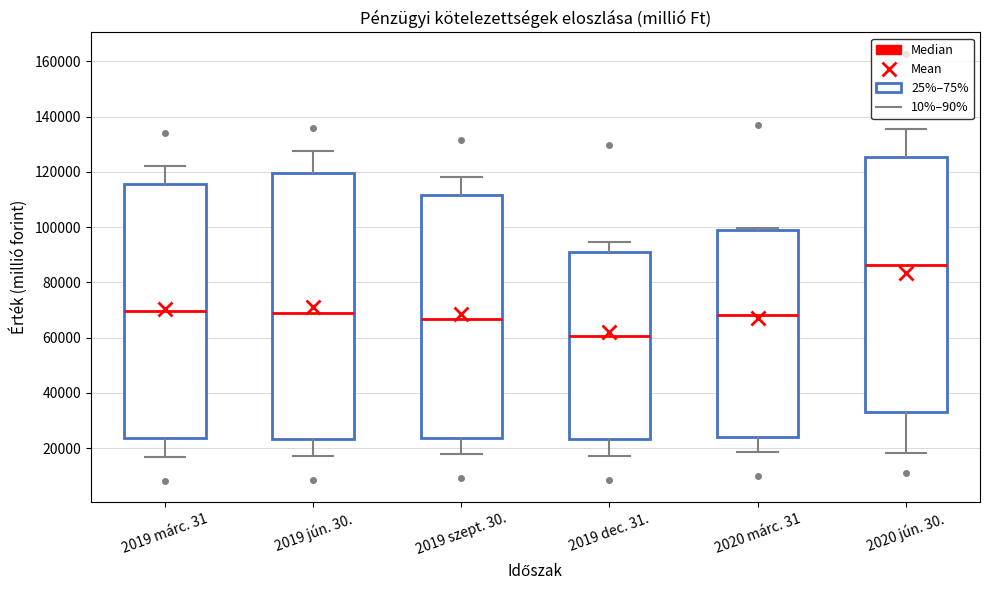

Reading left to right, read every box against the y-axis: the position of its median line, the range the box covers, and the ends of its whiskers. The values are not printed on the chart, so give them approximately, as read against the axis.

2019 márc. 31: median 70000, box 24000 to 116000, whiskers 16000 to 122000
2019 jún. 30.: median 68000, box 24000 to 120000, whiskers 18000 to 128000
2019 szept. 30.: median 66000, box 24000 to 112000, whiskers 18000 to 118000
2019 dec. 31.: median 60000, box 24000 to 92000, whiskers 18000 to 94000
2020 márc. 31: median 68000, box 24000 to 98000, whiskers 18000 to 100000
2020 jún. 30.: median 86000, box 34000 to 126000, whiskers 18000 to 136000